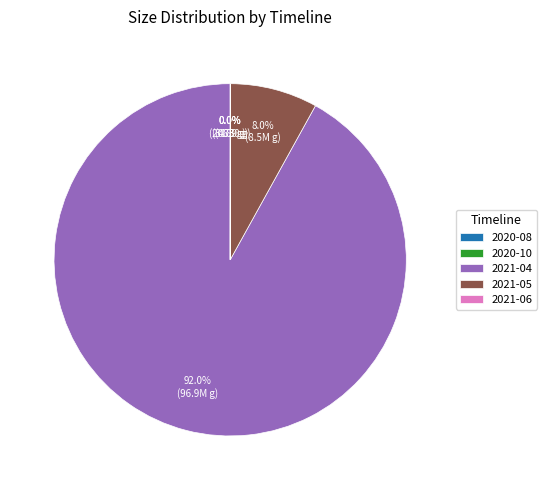

Is the sum of 2021-04 and 2021-05 greater than half?

Yes